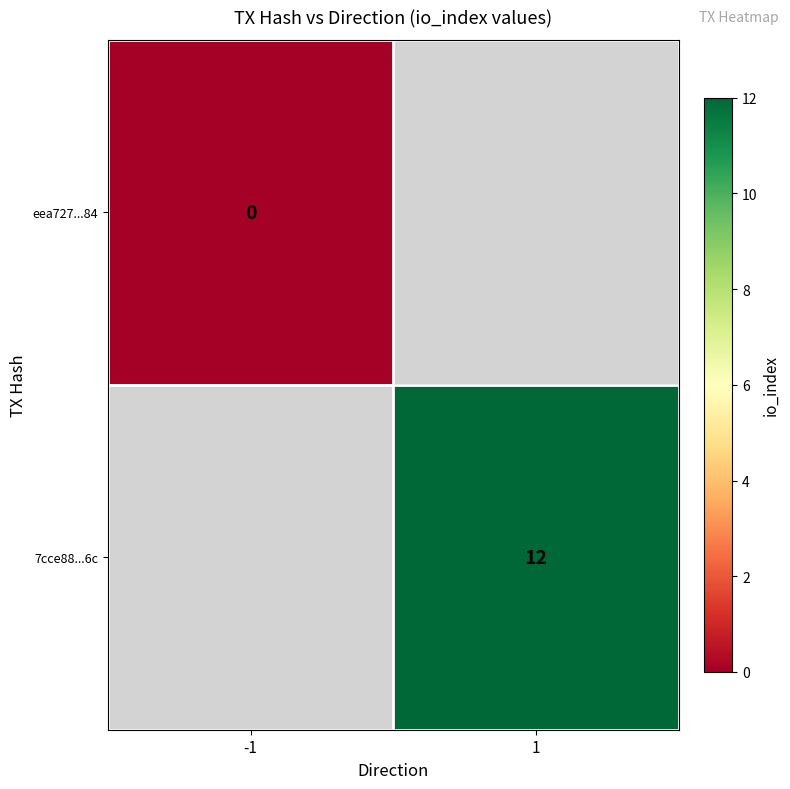

Between -1 and 1, which is larger?

1